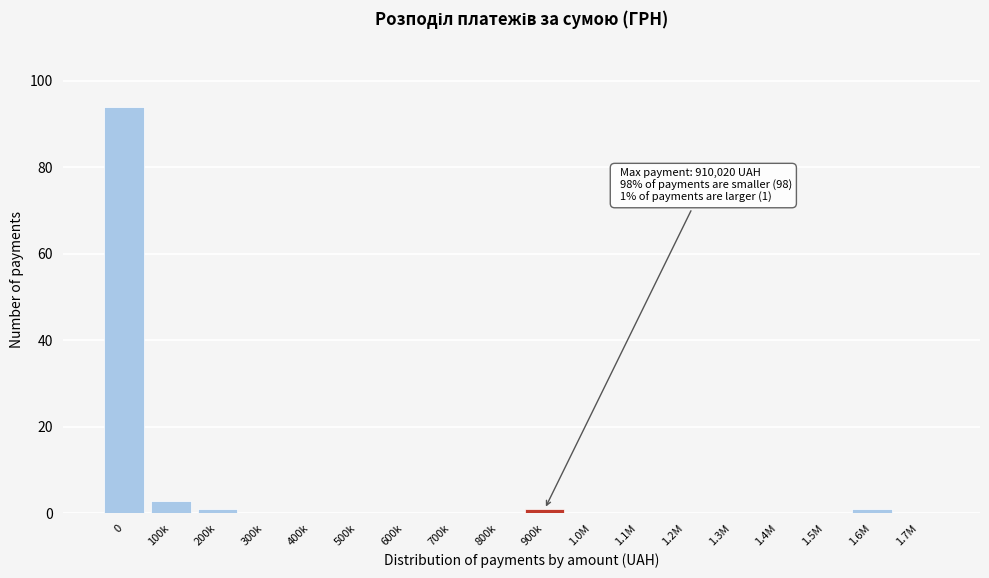

Reading left to right, list all the values displayed in this chart.

0=94	100k=3	200k=1	300k=0	400k=0	500k=0	600k=0	700k=0	800k=0	900k=1	1.0M=0	1.1M=0	1.2M=0	1.3M=0	1.4M=0	1.5M=0	1.6M=1	1.7M=0